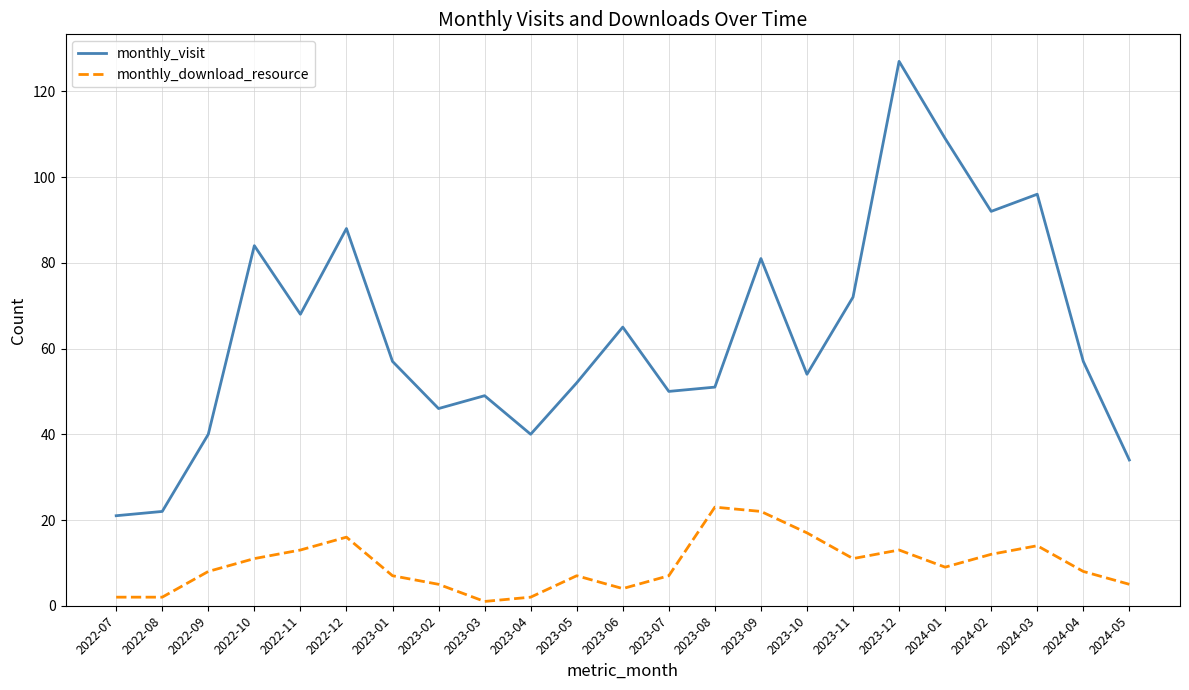

Reading left to right, list all the values displayed in this chart.

monthly_visit: 2022-07=21	2022-08=22	2022-09=40	2022-10=84	2022-11=68	2022-12=88	2023-01=57	2023-02=46	2023-03=49	2023-04=40	2023-05=52	2023-06=65	2023-07=50	2023-08=51	2023-09=81	2023-10=54	2023-11=72	2023-12=127	2024-01=109	2024-02=92	2024-03=96	2024-04=57	2024-05=34
monthly_download_resource: 2022-07=2	2022-08=2	2022-09=8	2022-10=11	2022-11=13	2022-12=16	2023-01=7	2023-02=5	2023-03=1	2023-04=2	2023-05=7	2023-06=4	2023-07=7	2023-08=23	2023-09=22	2023-10=17	2023-11=11	2023-12=13	2024-01=9	2024-02=12	2024-03=14	2024-04=8	2024-05=5